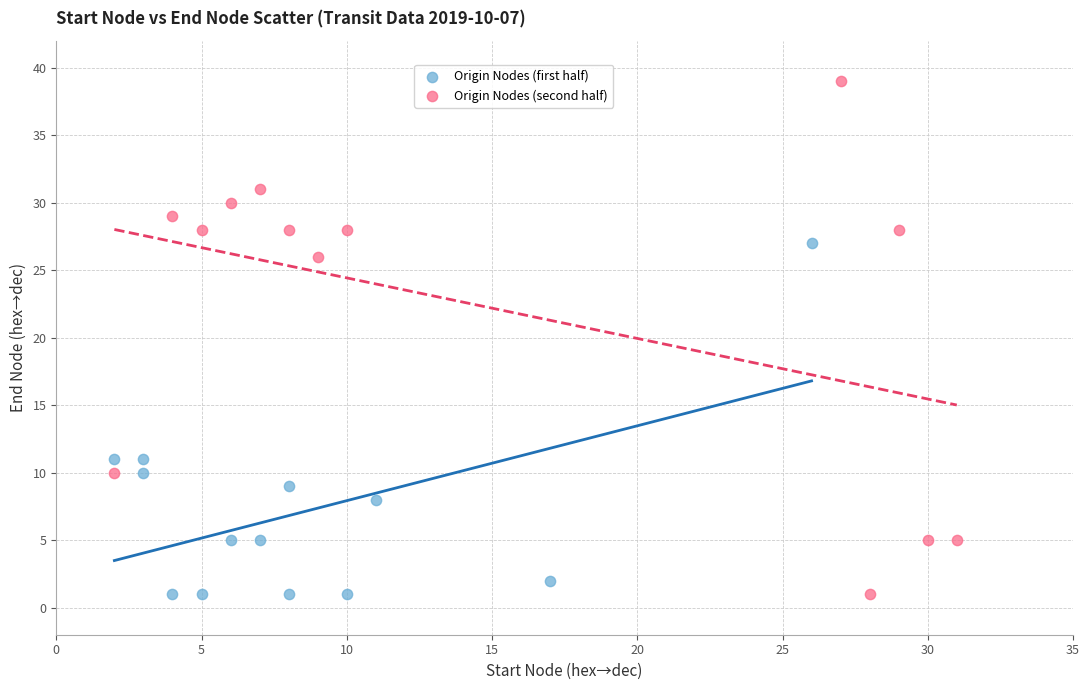

Which series has the widest spread of Y values?

Origin Nodes (second half)